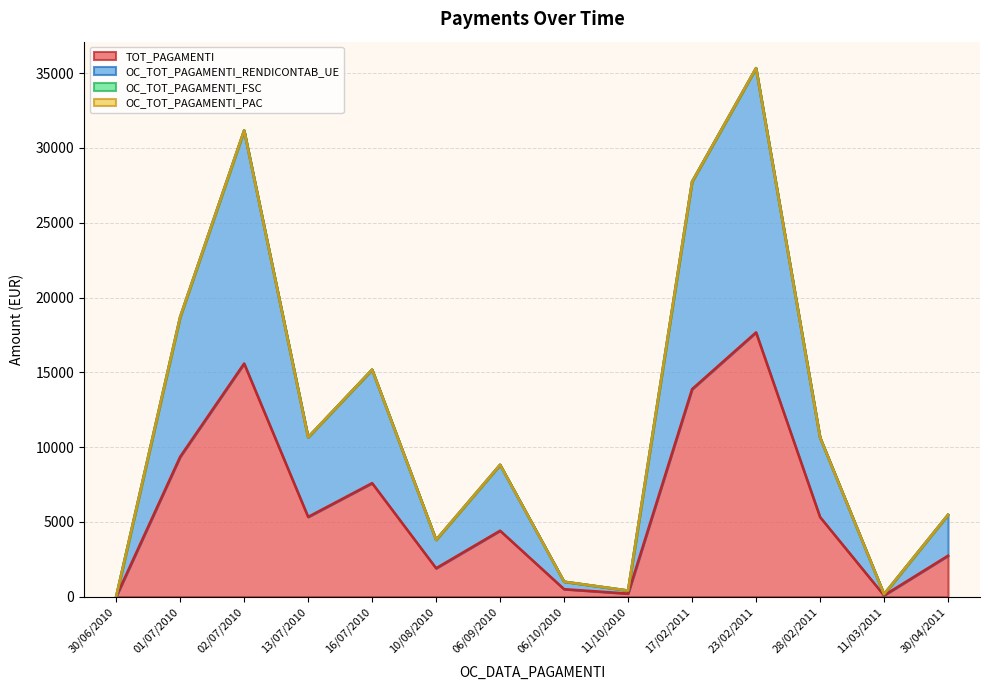

What is the difference between the TOT_PAGAMENTI values at 10/08/2010 and 17/02/2011?

11973.2